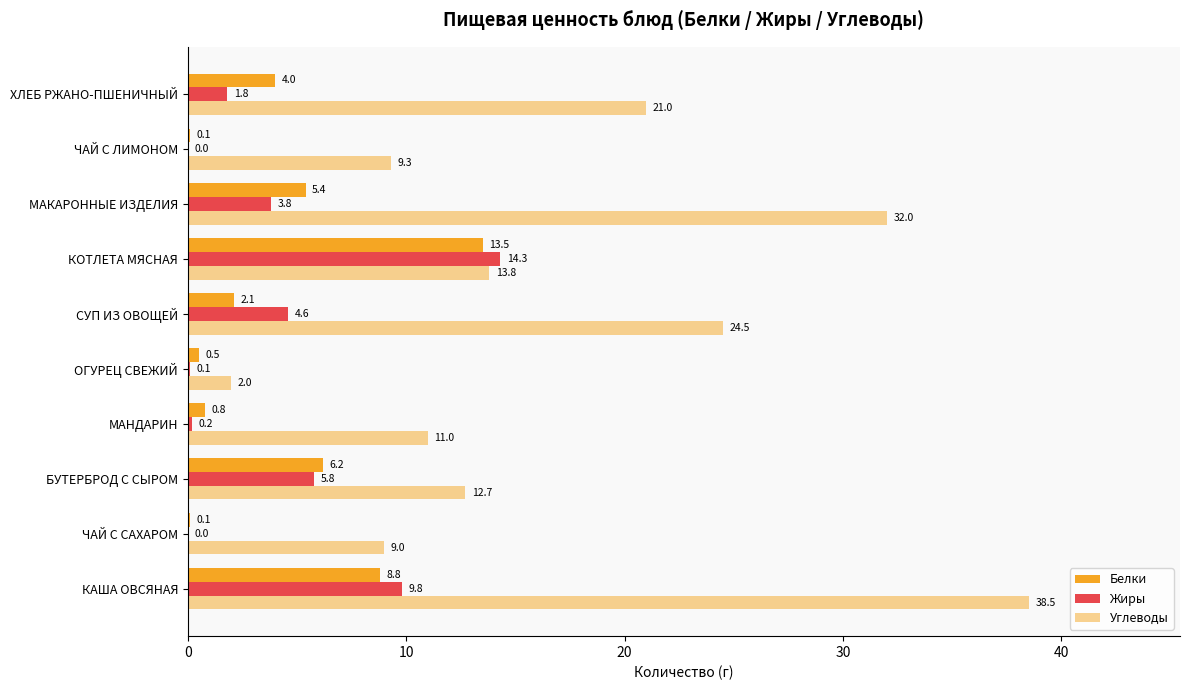

How many data points in Жиры are above 3?

5